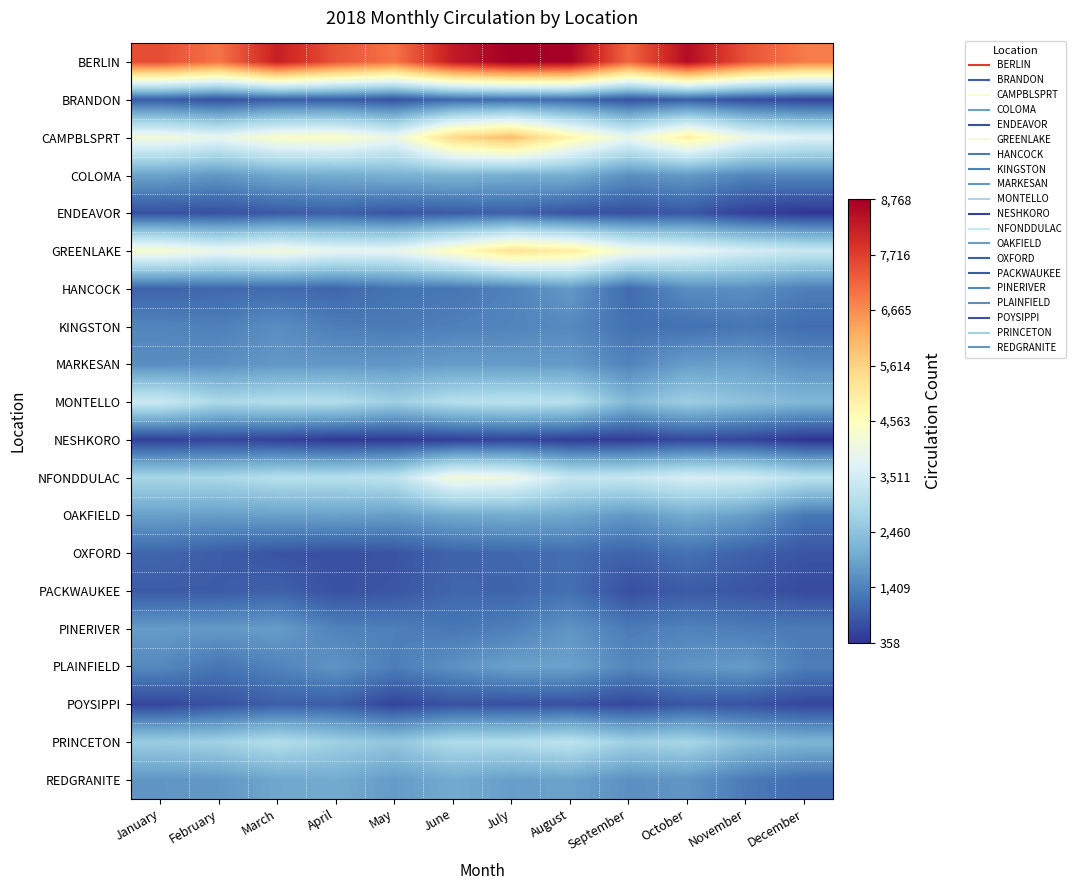

How many categories are shown in the chart?

12